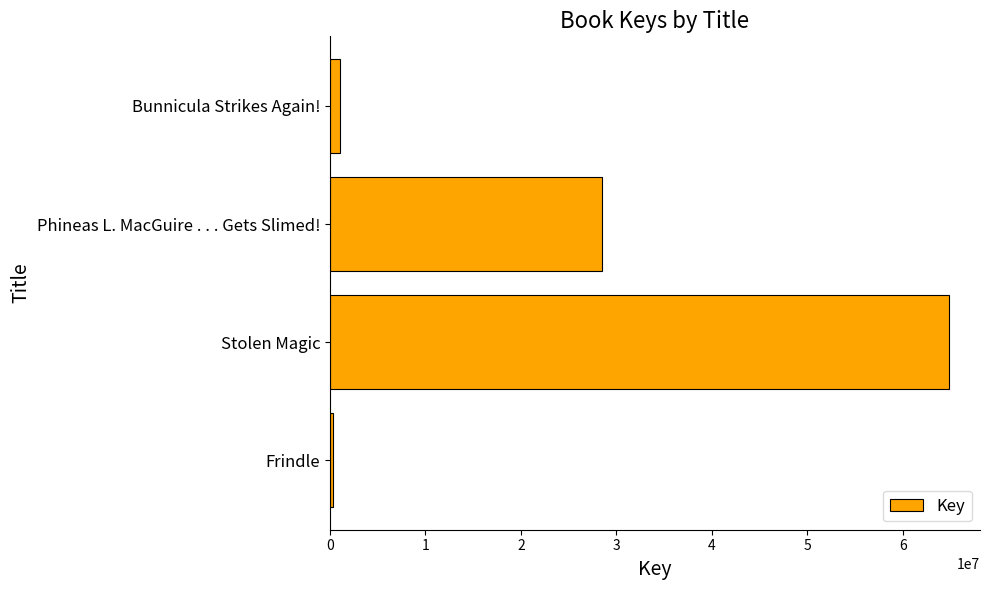

Reading bottom to top, what are all the values shown in this chart?

Frindle=336458	Stolen Magic=64820298	Phineas L. MacGuire . . . Gets Slimed!=28434798	Bunnicula Strikes Again!=1078072